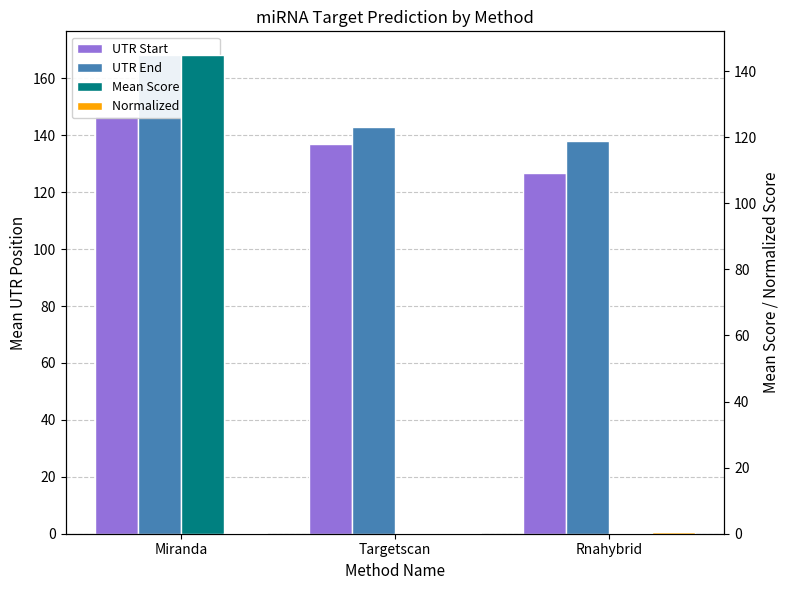

What position from the left is Miranda?

1